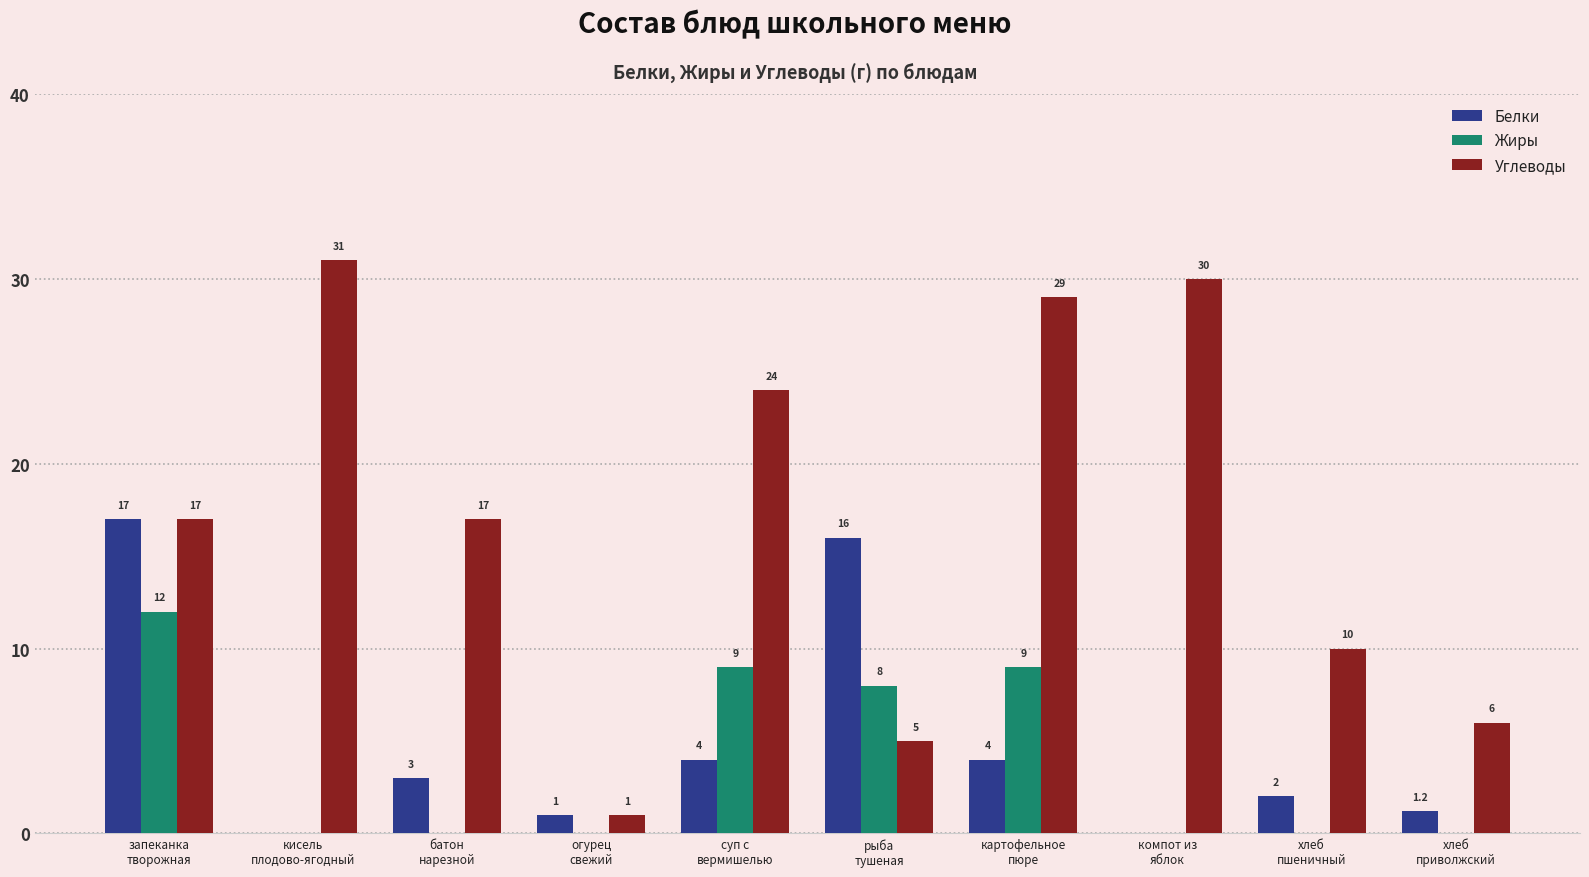

Is the value of Углеводы at батон
нарезной greater than the value of Жиры at хлеб
приволжский?

Yes